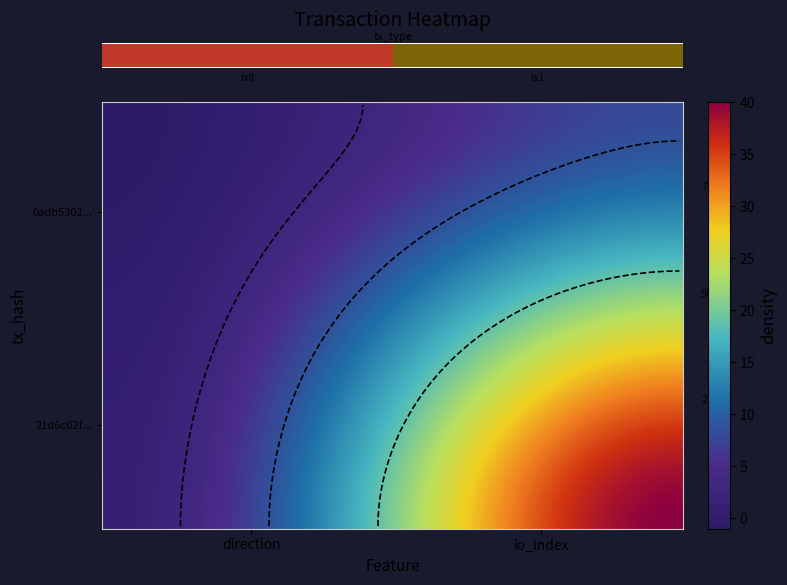

Count the 21d6c02f57c3f7392a913c0ac5d178c346e1175 values in the range 1 to 40.

2